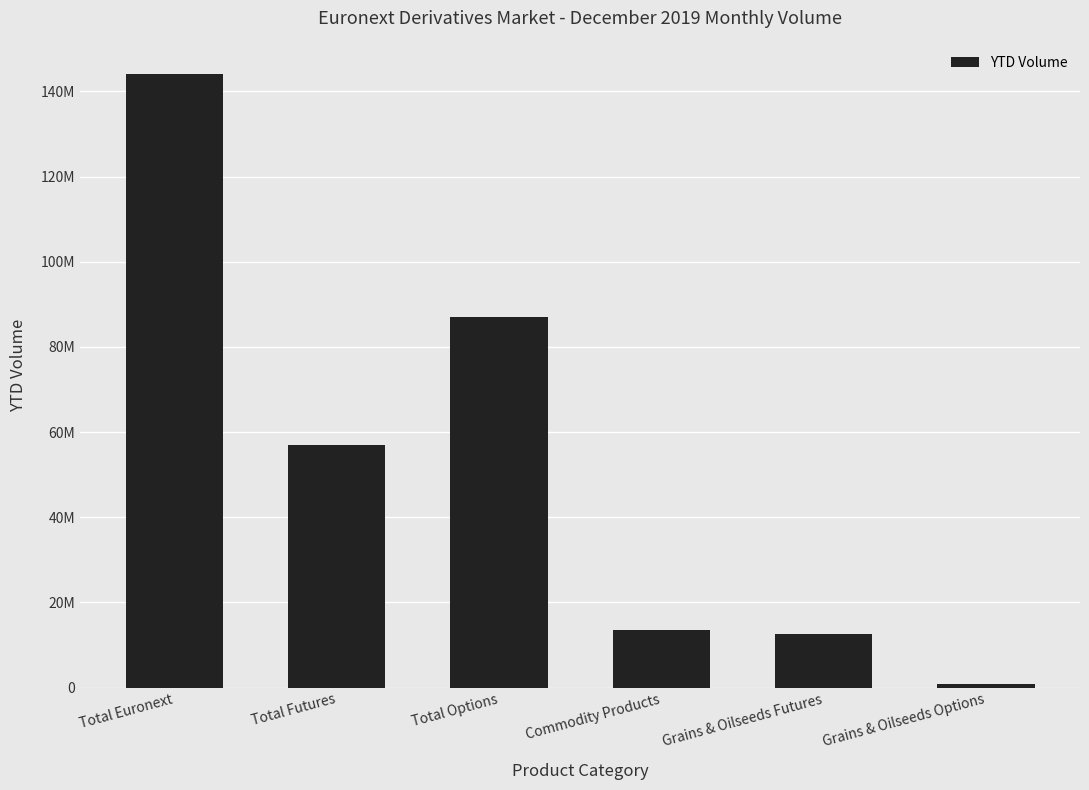

True or false: the data shows 867691 at Grains & Oilseeds Options.

True